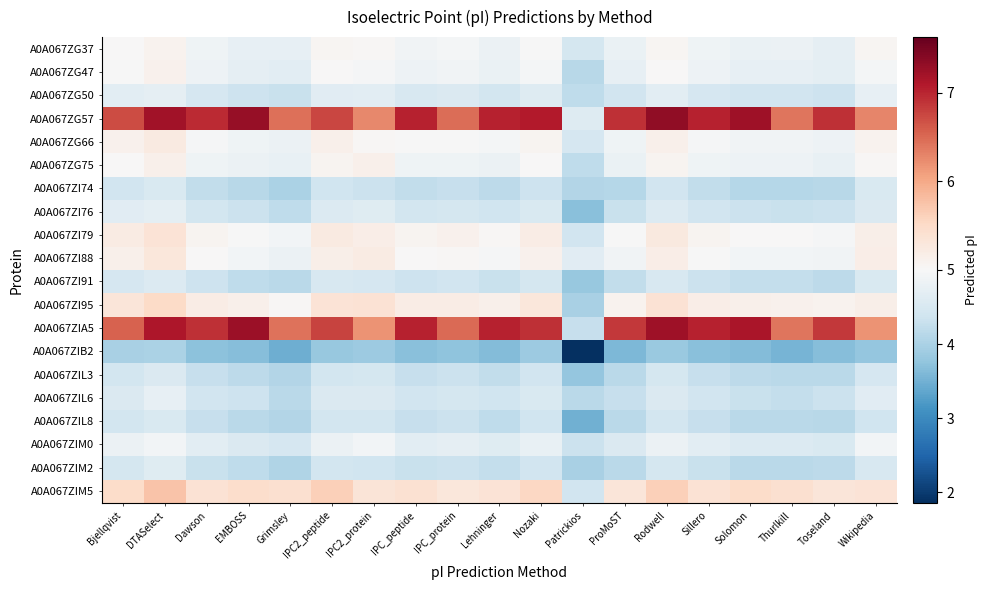

Which series has the largest total across all categories?

A0A067ZG57